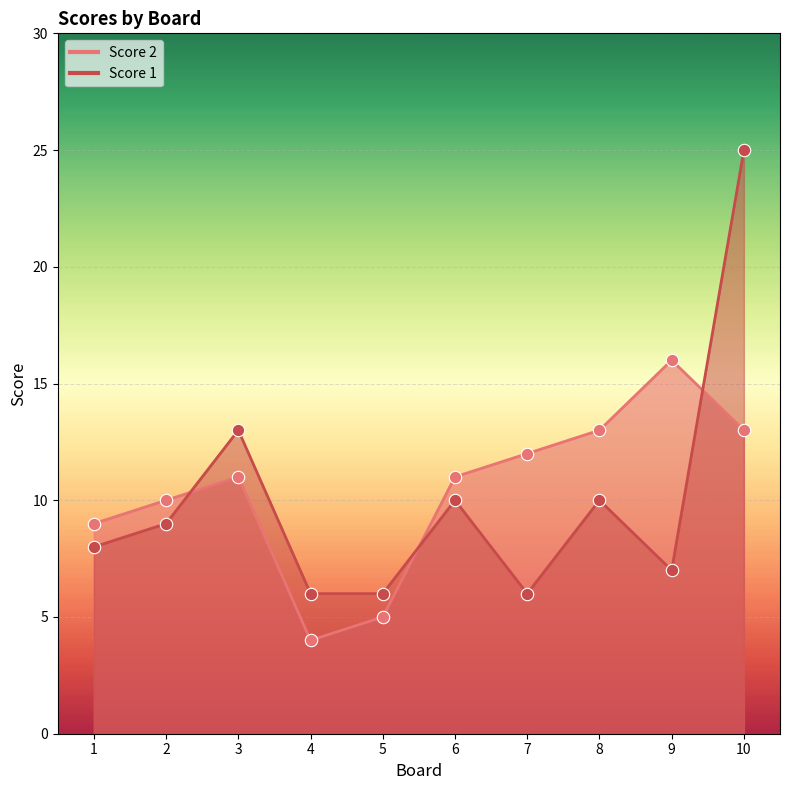

Which series has the largest total across all categories?

Score 2